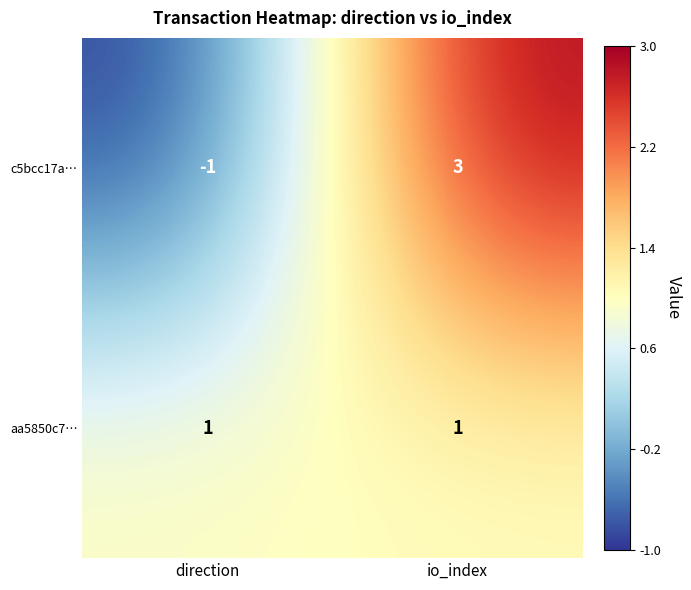

How many categories are shown in the chart?

2